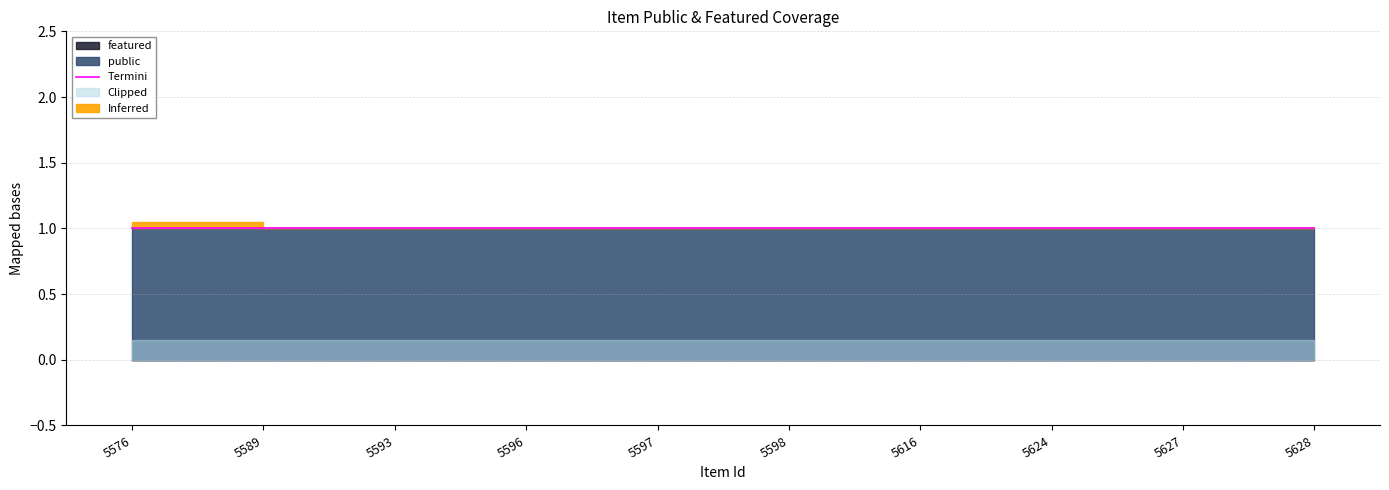

At how many categories does at least one series exceed 0?

10